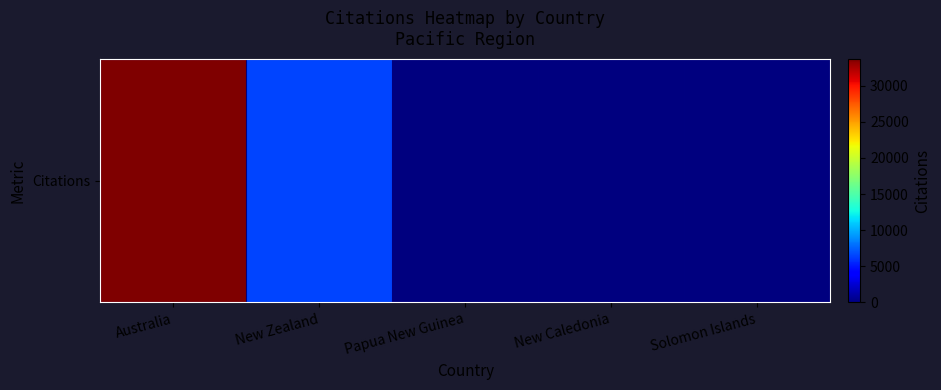

Reading left to right, what are all the values shown in this chart?

Australia=33725	New Zealand=6488	Papua New Guinea=9	New Caledonia=31	Solomon Islands=2